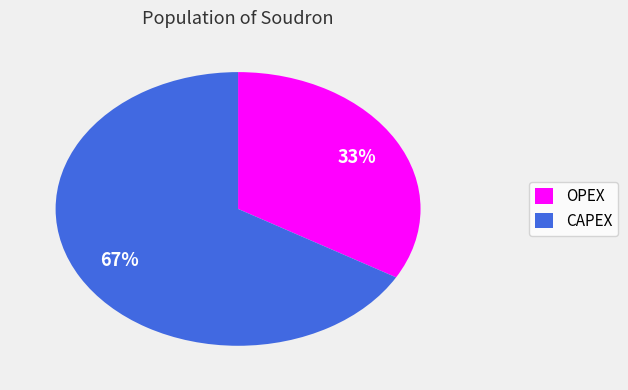

Is the sum of CAPEX and OPEX greater than half?

Yes